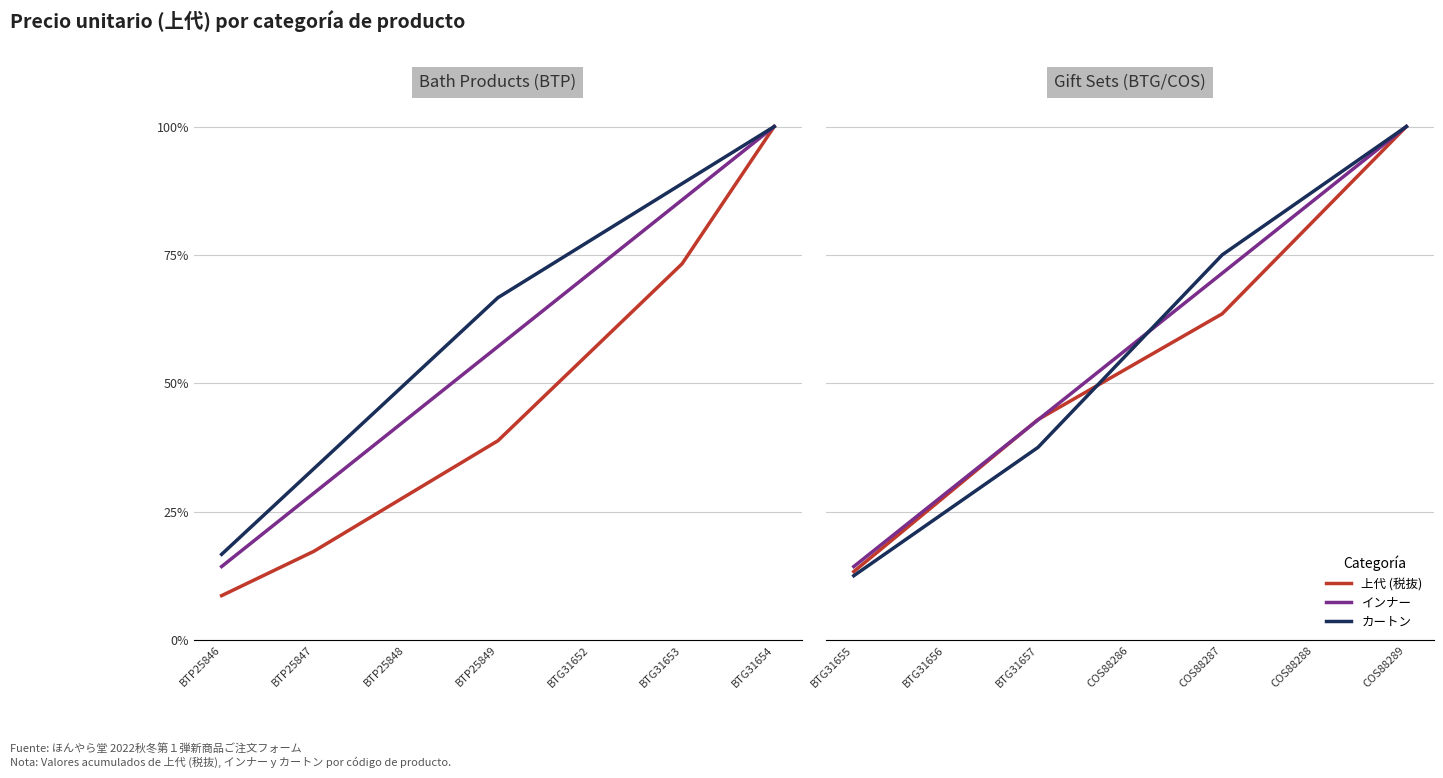

Is this an area chart (filled region under the line)?

No